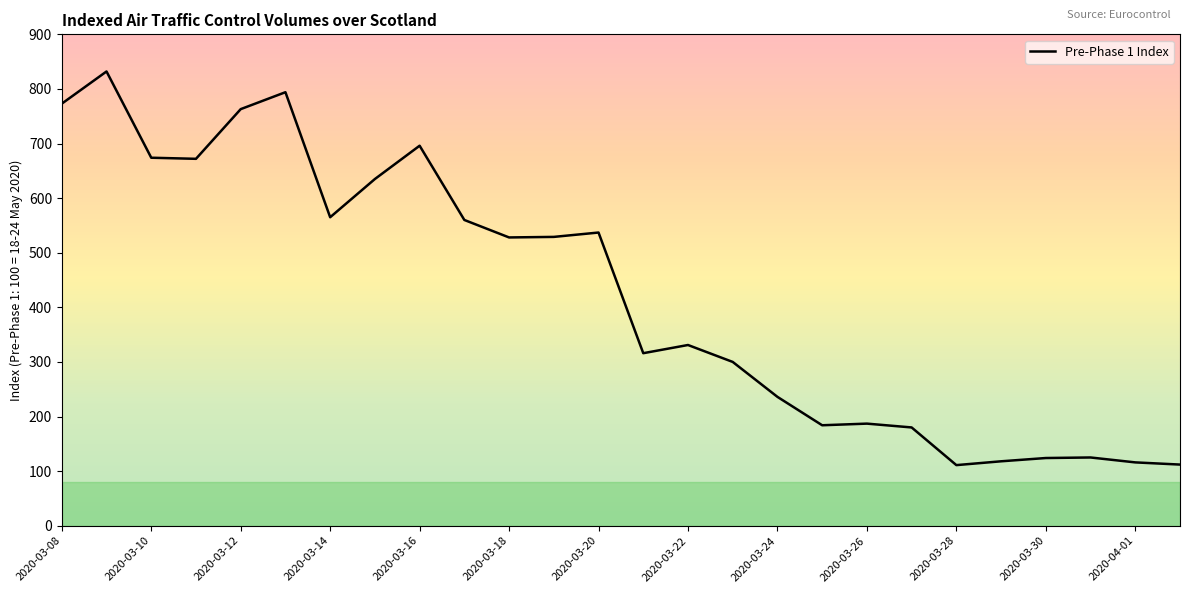

What is the greatest value displayed?

832